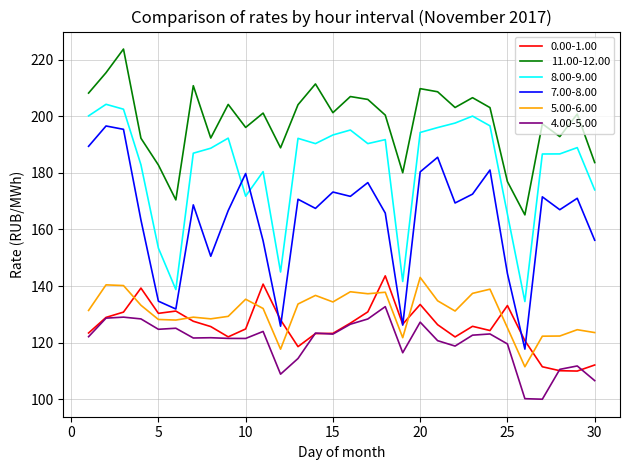

What is the difference between the maximum and minimum values in the 0.00-1.00 series?

33.6